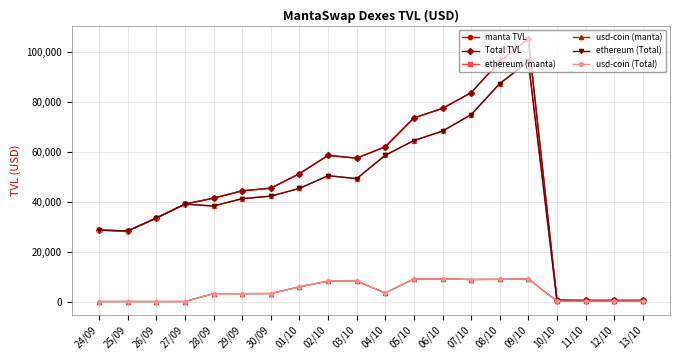

How many lines are shown in the chart?

6